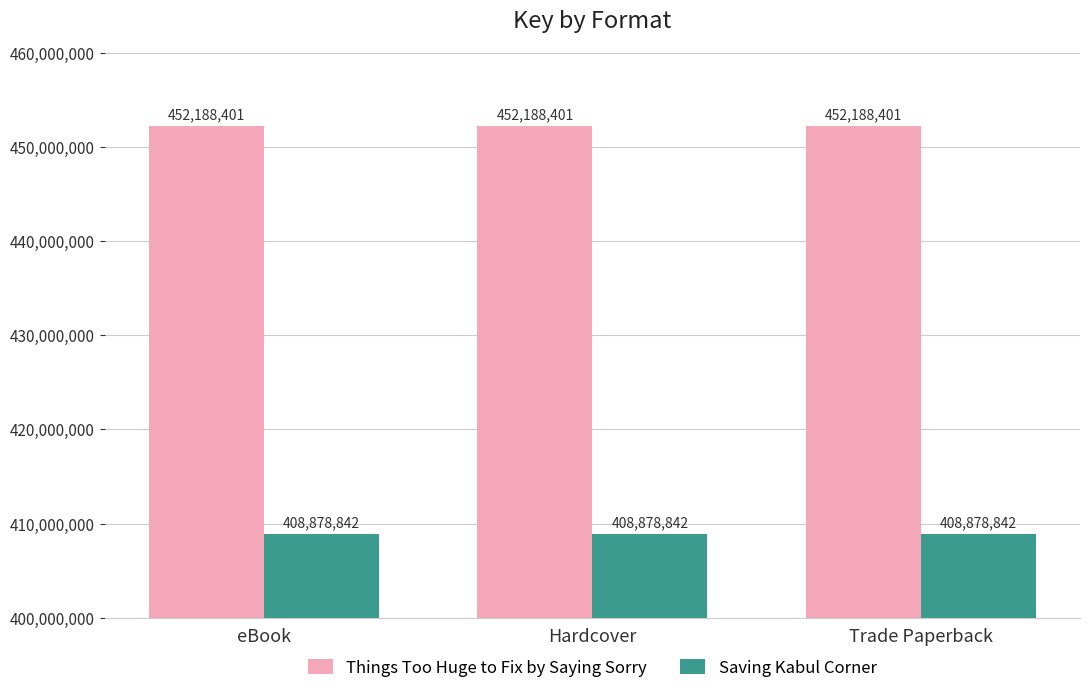

What is the highest value of the Things Too Huge to Fix by Saying Sorry series?

452188401